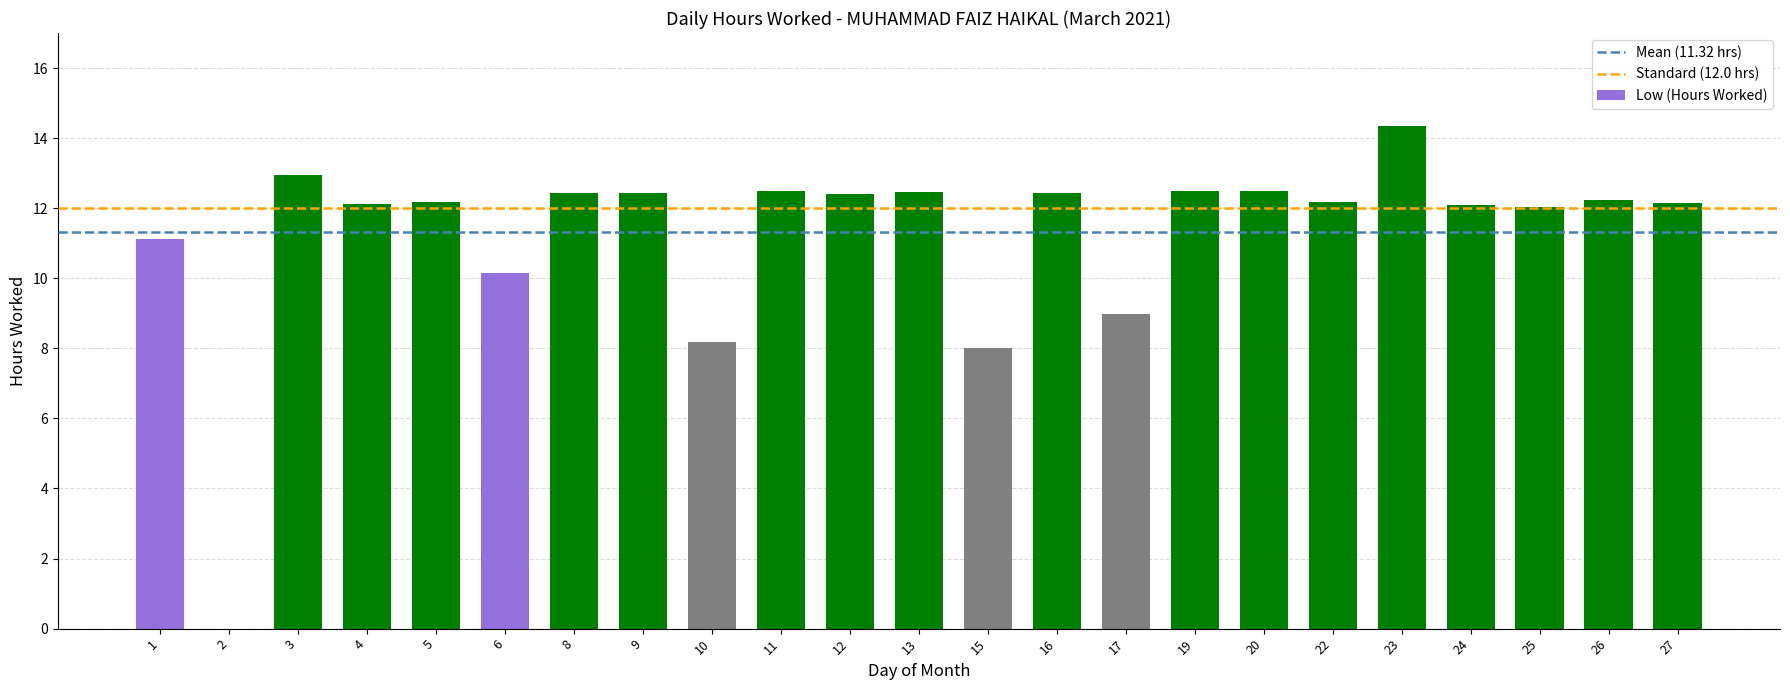

How many values are above zero?

22